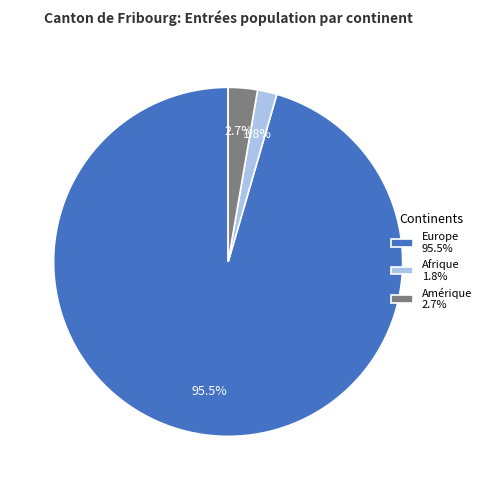

Which slice is the largest?

Europe 95.5%